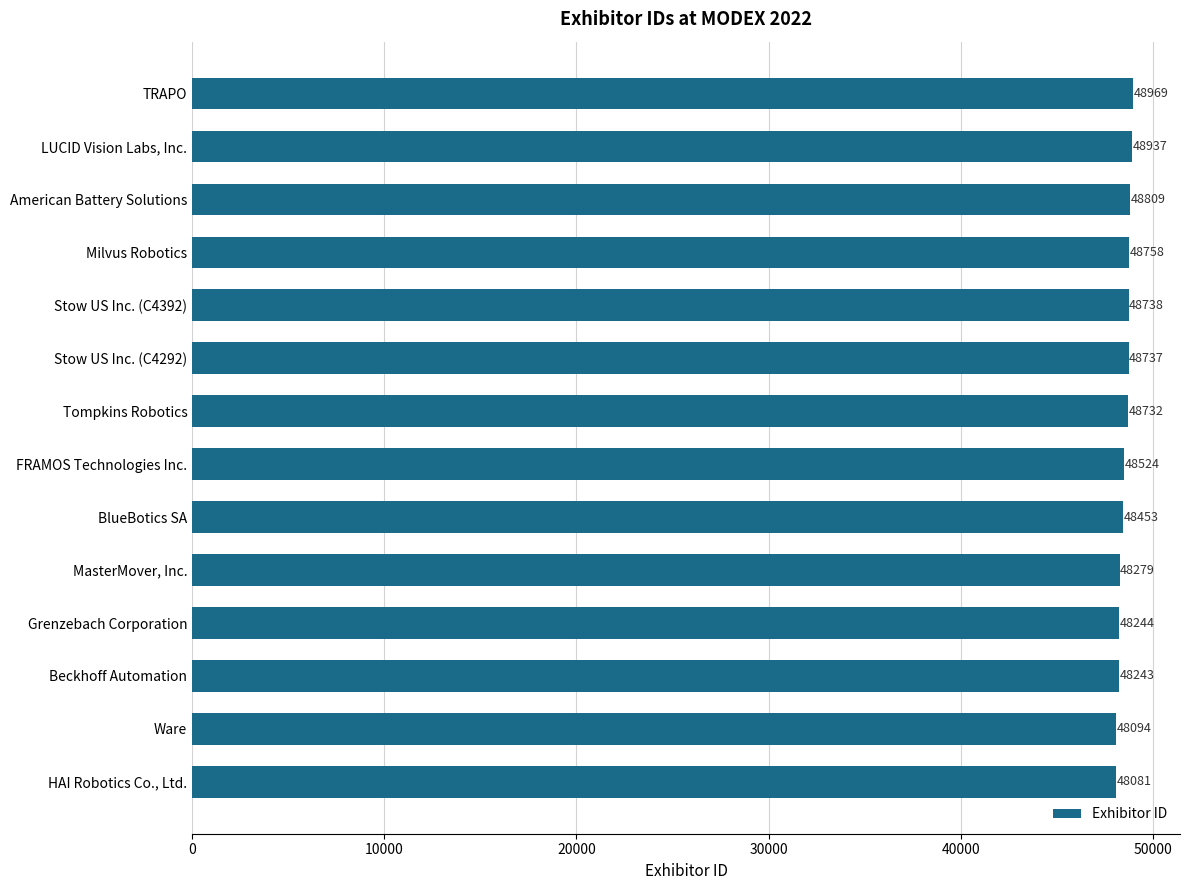

How many bars are there in total?

14